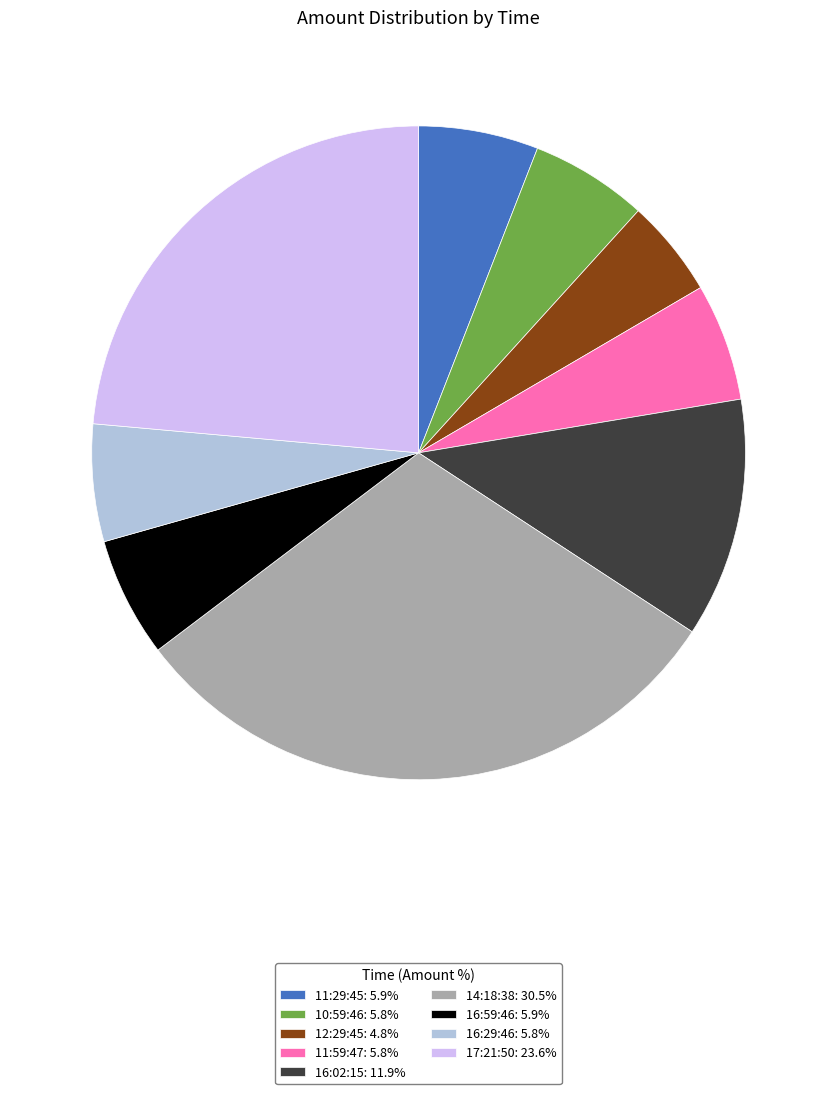

Is the sum of 17:21:50 and 11:59:47 greater than half?

No